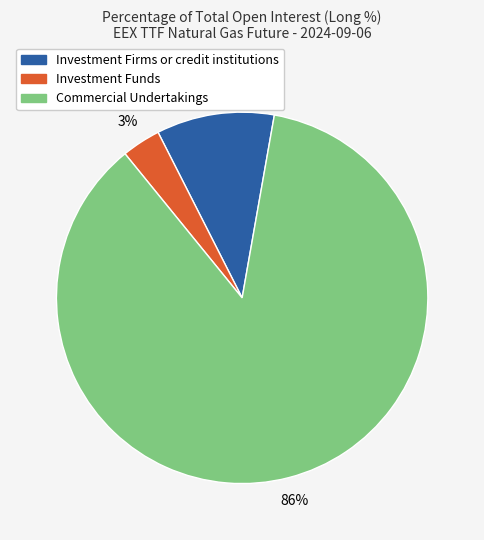

Is there a majority slice in this chart?

Yes